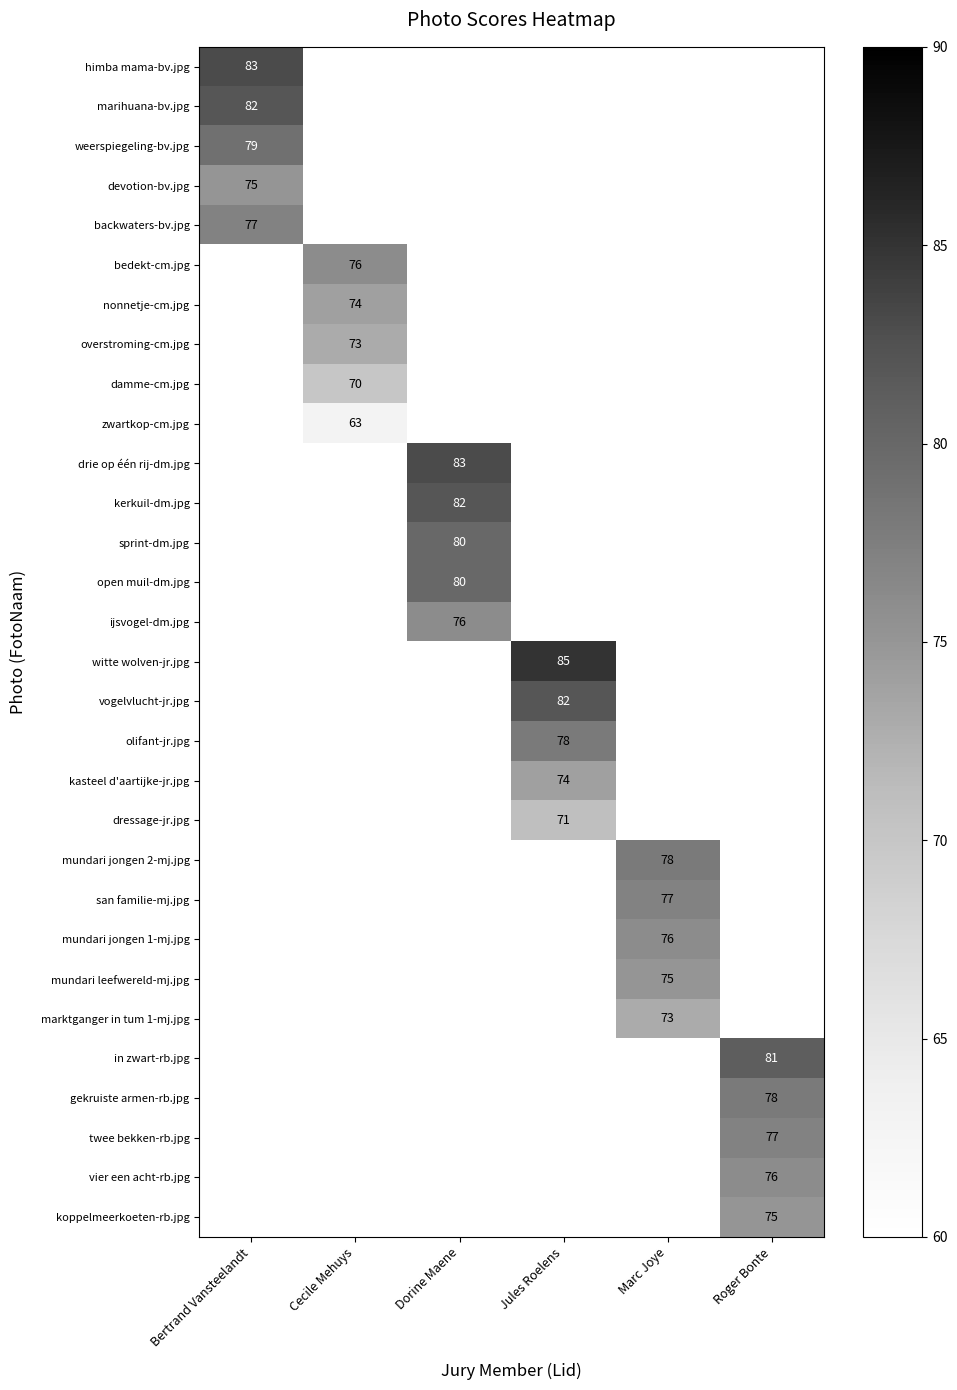

True or false: damme-cm.jpg has a value of 125 at Cecile Mehuys.

False